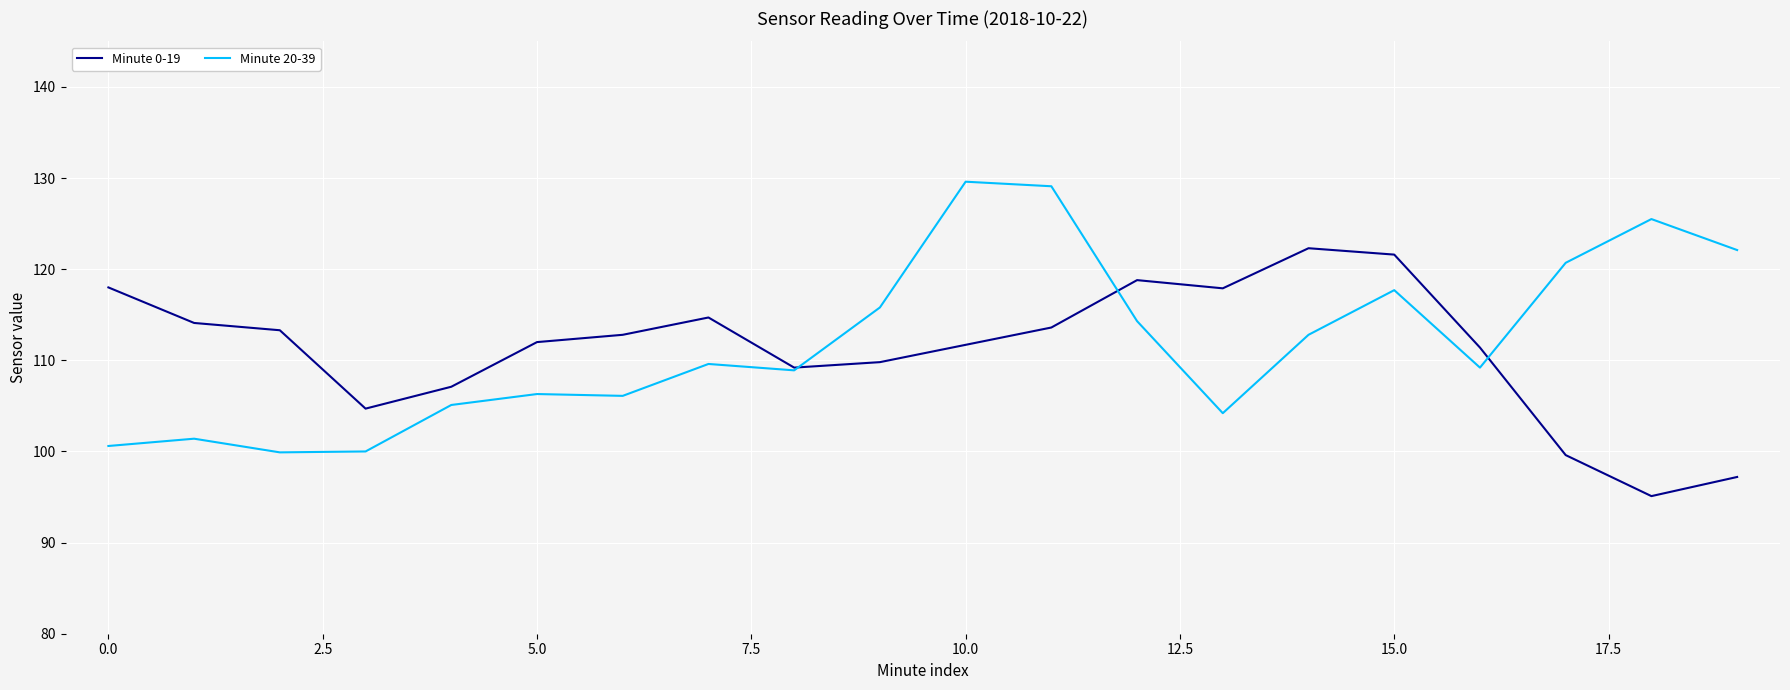

Rank the series by their maximum value, from lowest to highest.

Minute 0-19, Minute 20-39